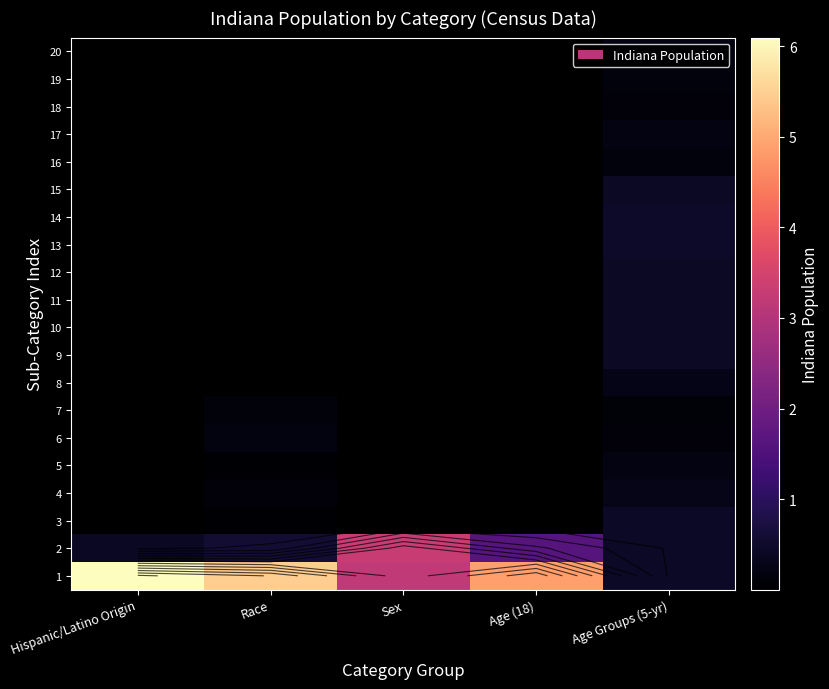

Between Age (18) and Race, which is larger?

Race